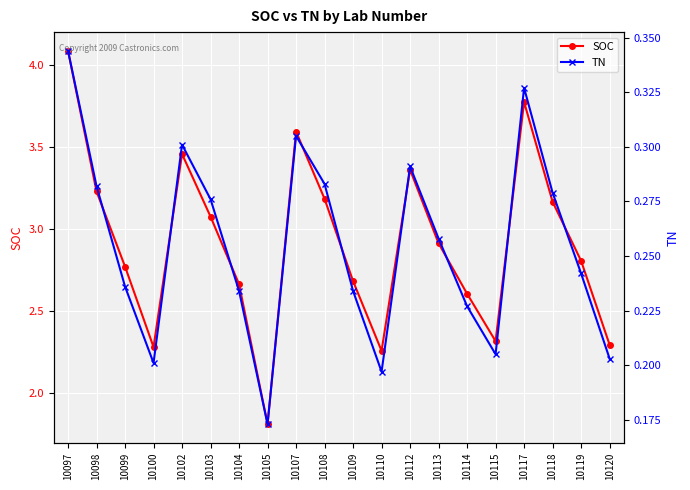

What is the average value of the TN series?

0.3